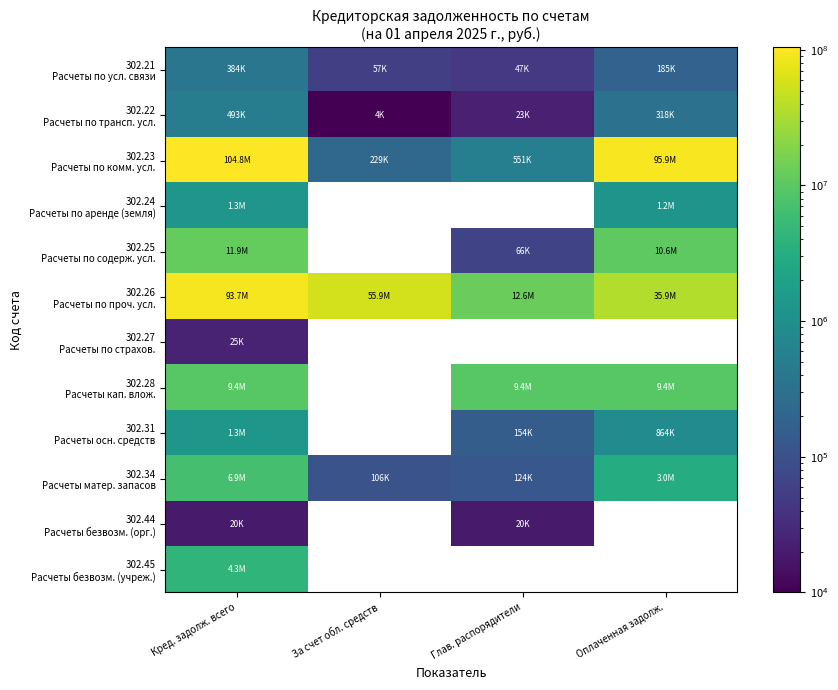

Which series changed the most between За счет обл. средств and Глав. распорядители?

302.26 Расчеты по проч. усл.